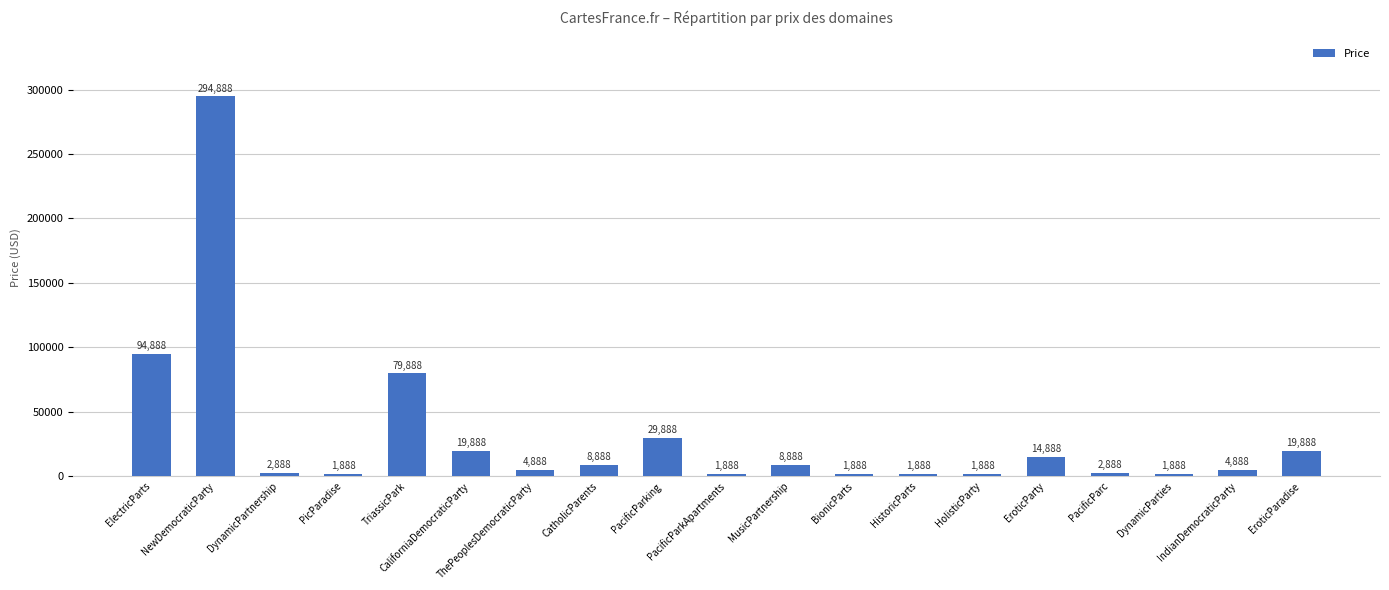

Which has a higher value, HistoricParts or MusicPartnership?

MusicPartnership